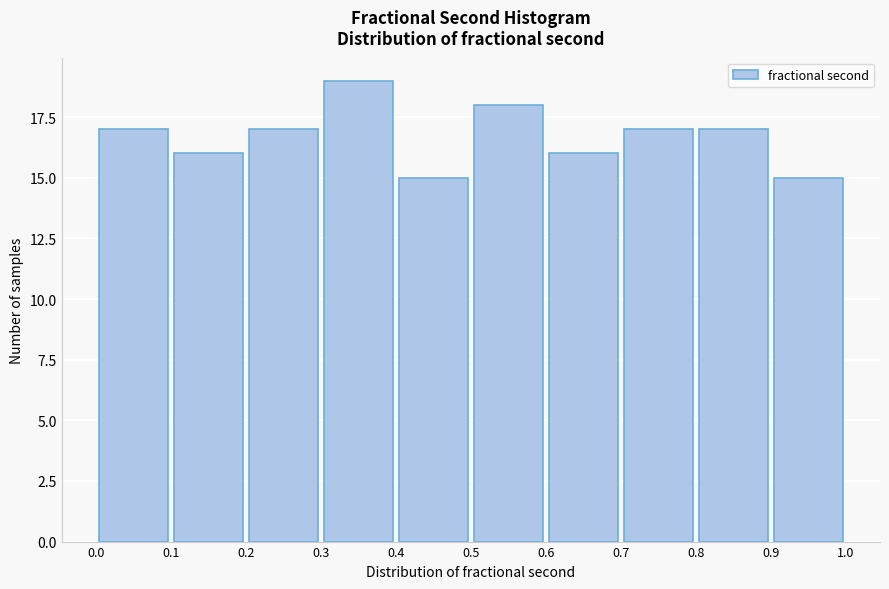

What is the height of the bar covering 0.6 to 0.7 on the x-axis? The values are not printed on the chart, so give them approximately, as read against the axis.

16